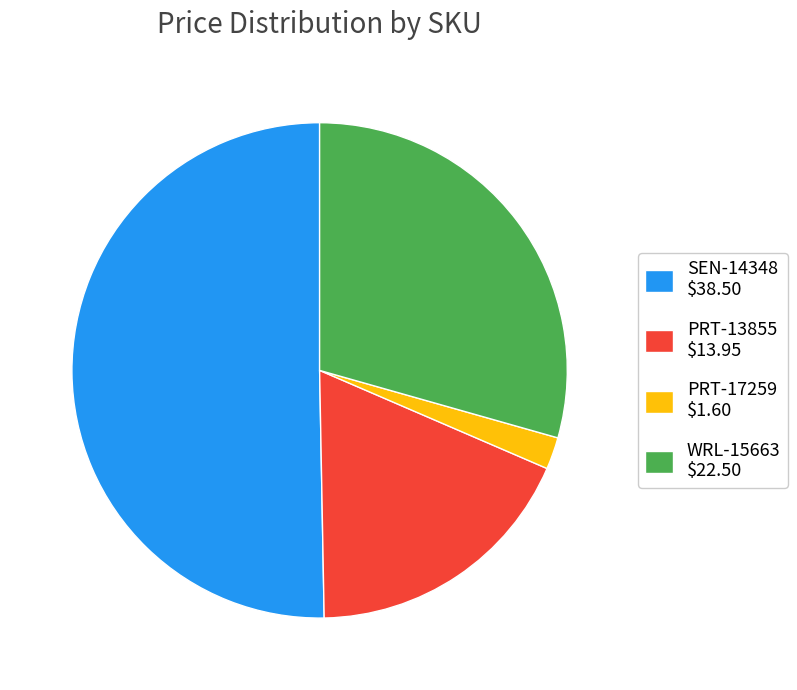

Which has a higher value, SEN-14348 or WRL-15663?

SEN-14348